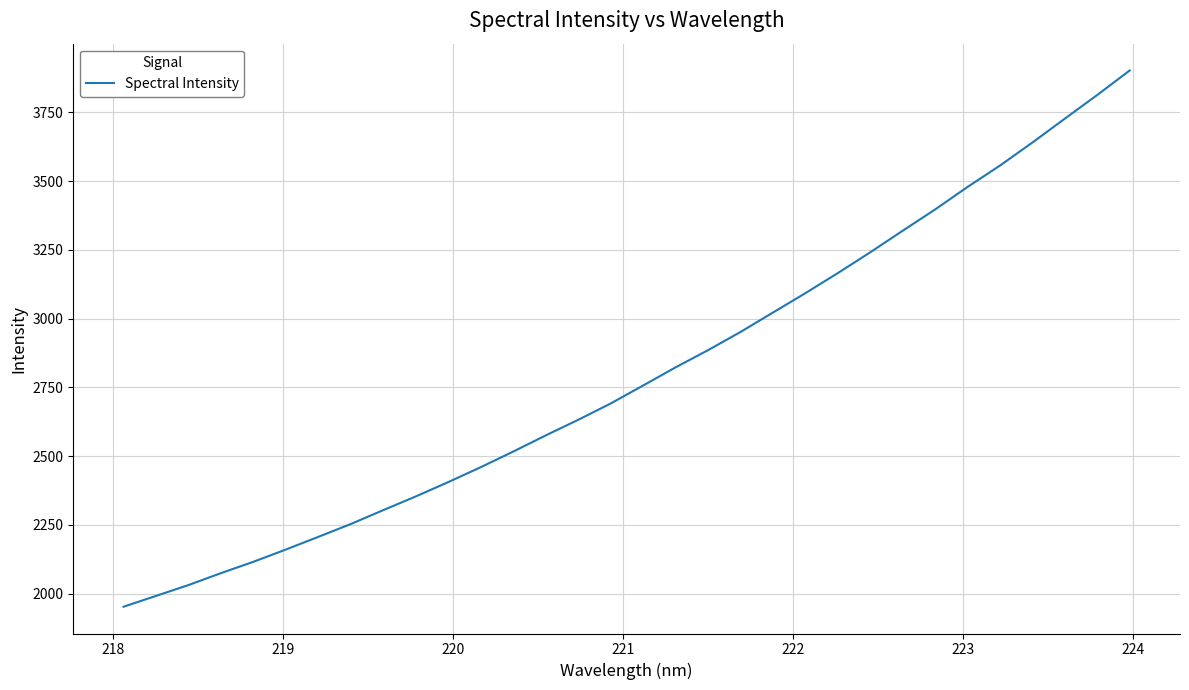

What is the greatest value displayed?

3902.2